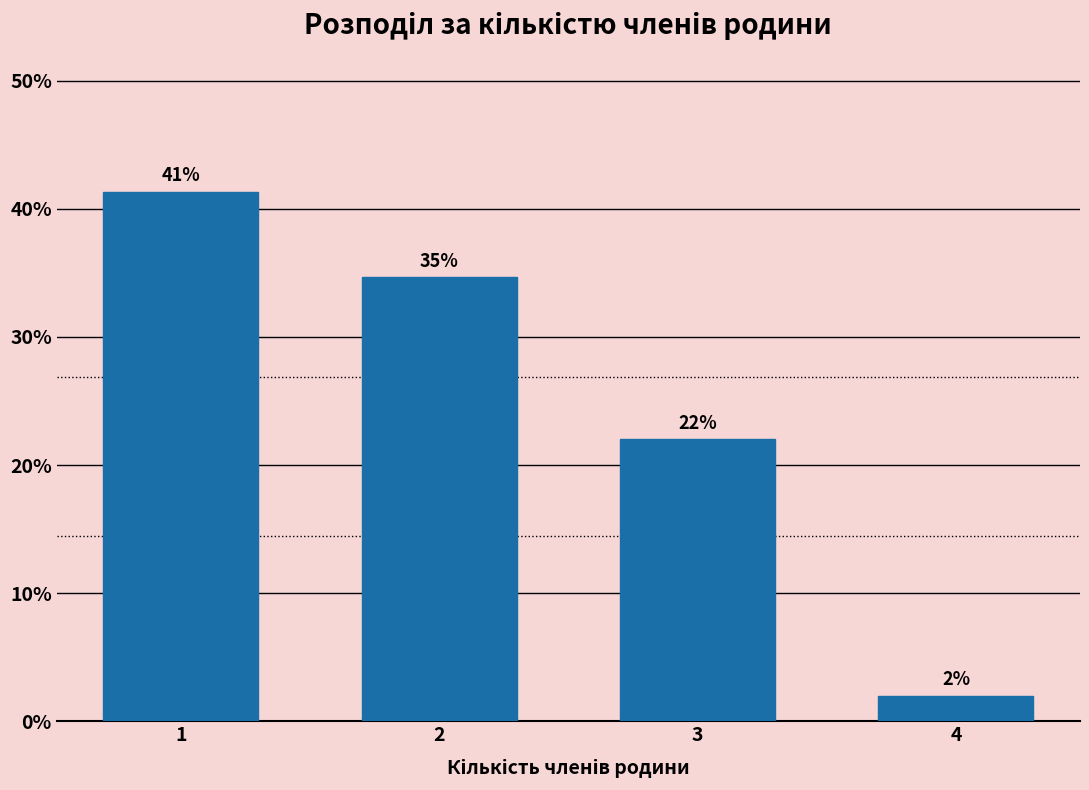

Which label corresponds to the smallest value in the chart?

4